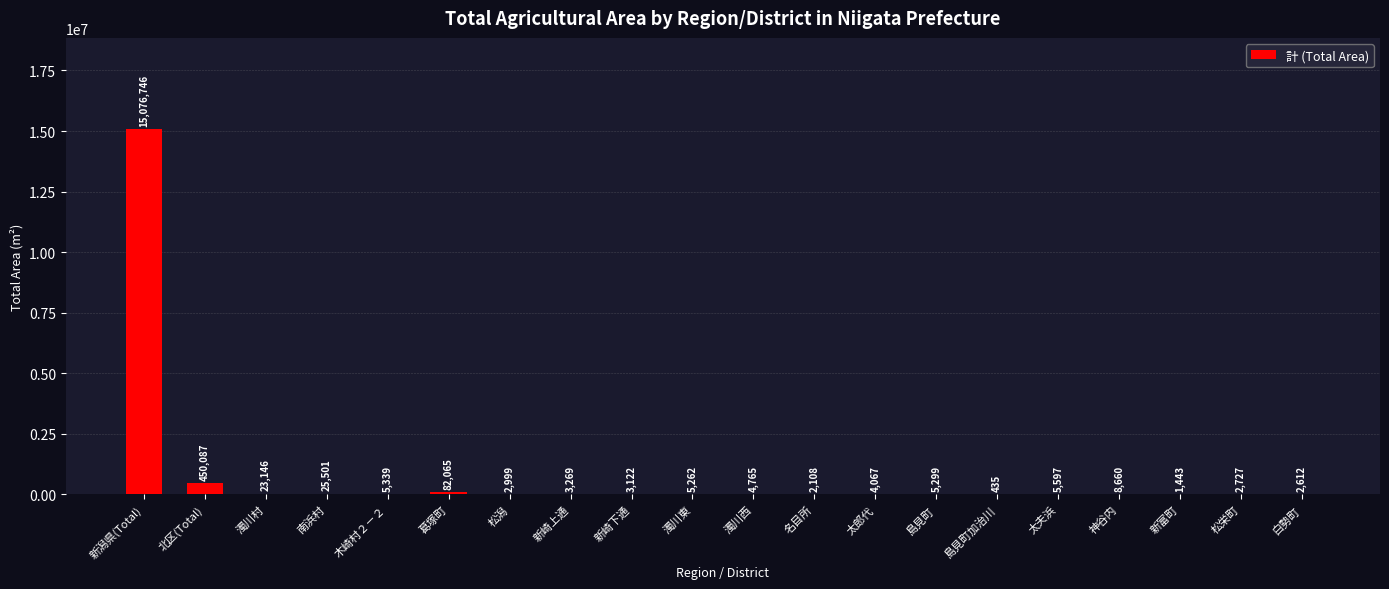

What value does the data have at 島見町?

5299